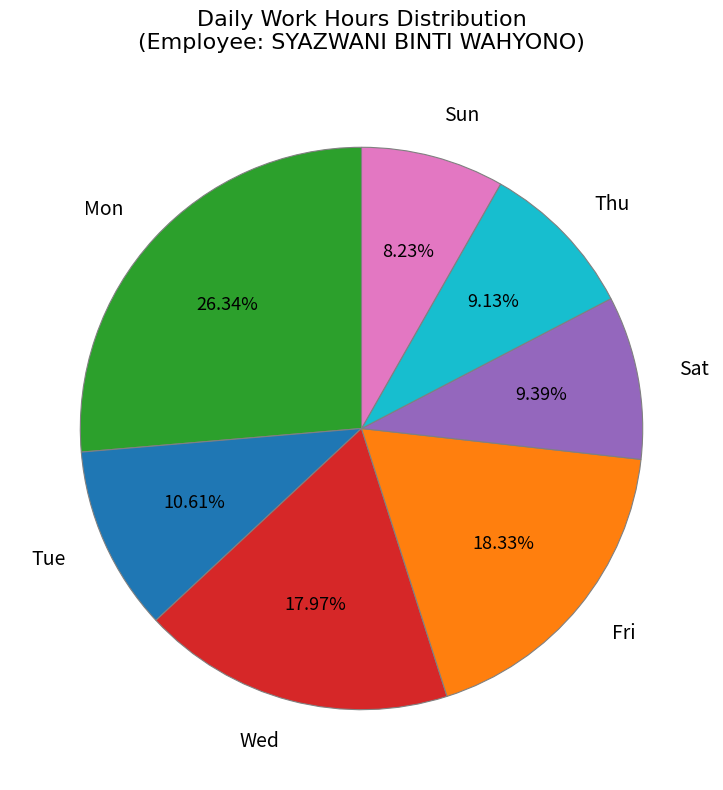

Is the sum of Wed and Fri greater than half?

No